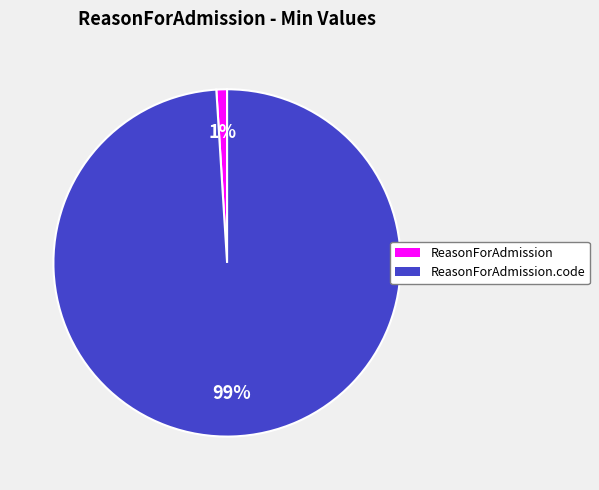

To the nearest percent, what is the difference between the largest and smallest slice percentages?

98%